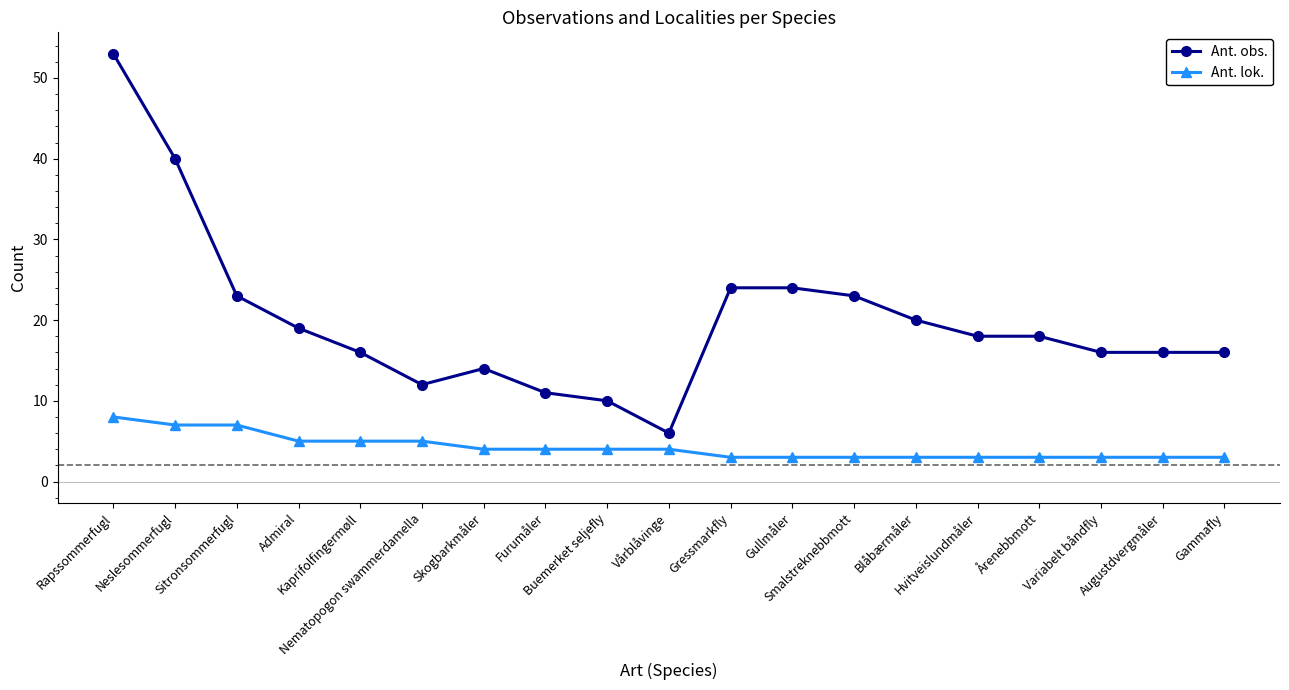

At how many categories does at least one series exceed 32?

2